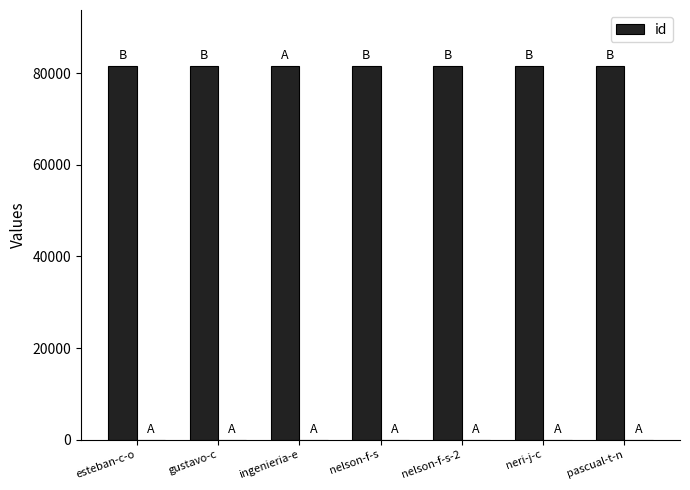

List the labels in order of value, smallest first.

gustavo-c, pascual-t-n, nelson-f-s, nelson-f-s-2, ingenieria-e, neri-j-c, esteban-c-o